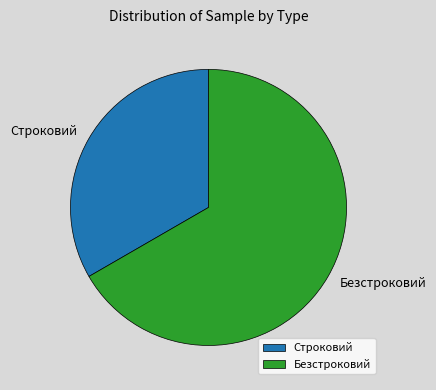

Which category has the smallest portion of the pie?

Строковий